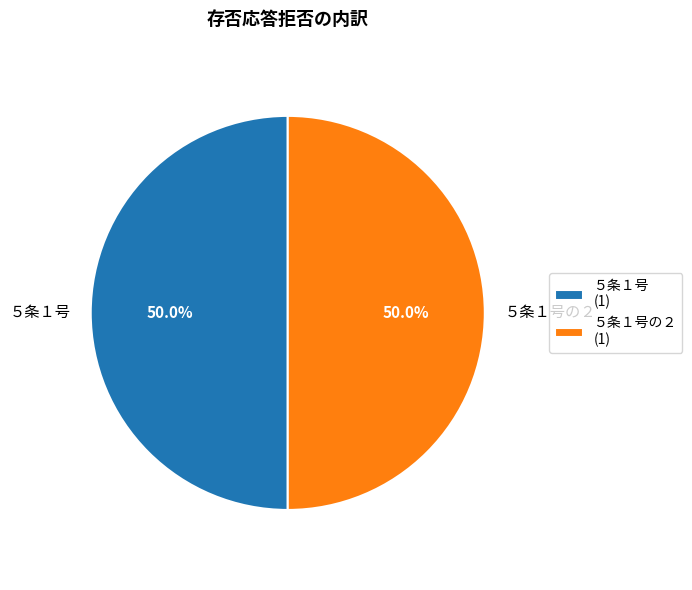

How much of the chart is everything except ５条１号?

50.0%